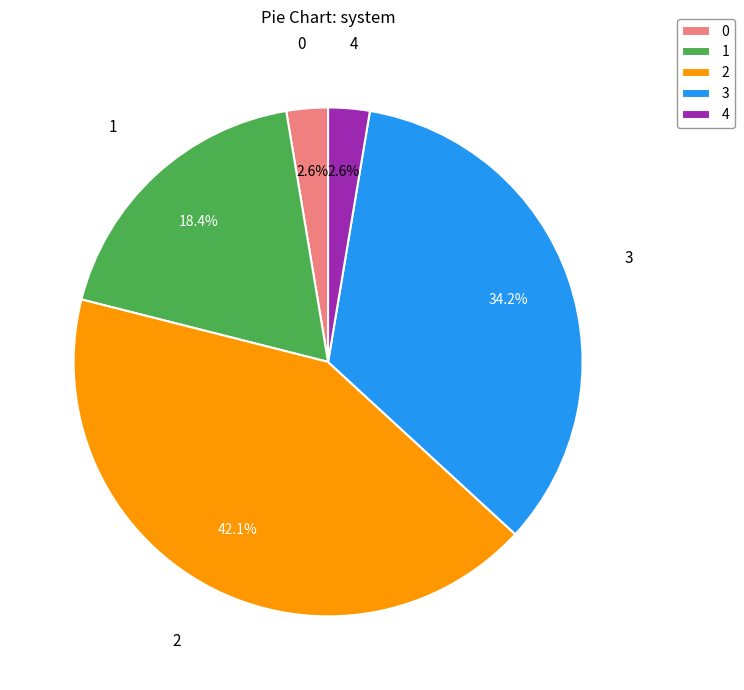

How many slices are in this pie chart?

5